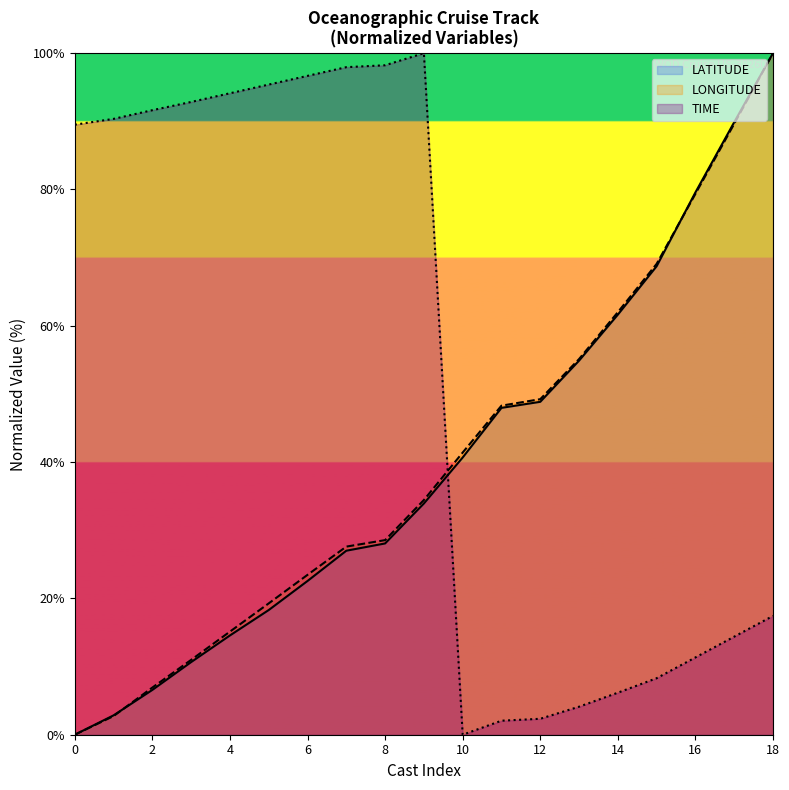

How many series are shown in this chart?

3